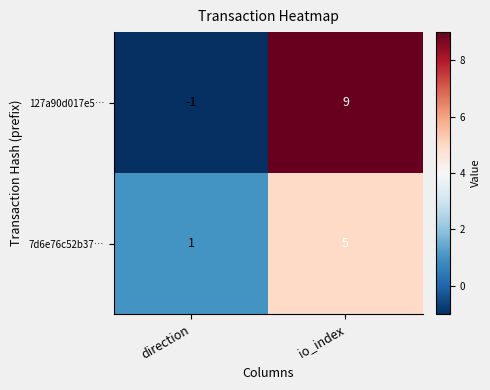

Reading right to left, extract all data points from this chart.

127a90d017e5…: io_index=9	direction=-1
7d6e76c52b37…: io_index=5	direction=1